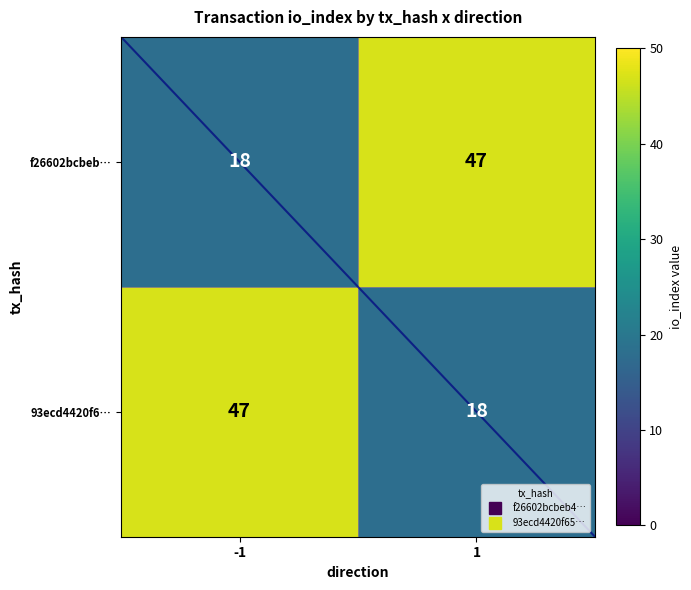

What is the lowest value of the f26602bcbeb… series?

18